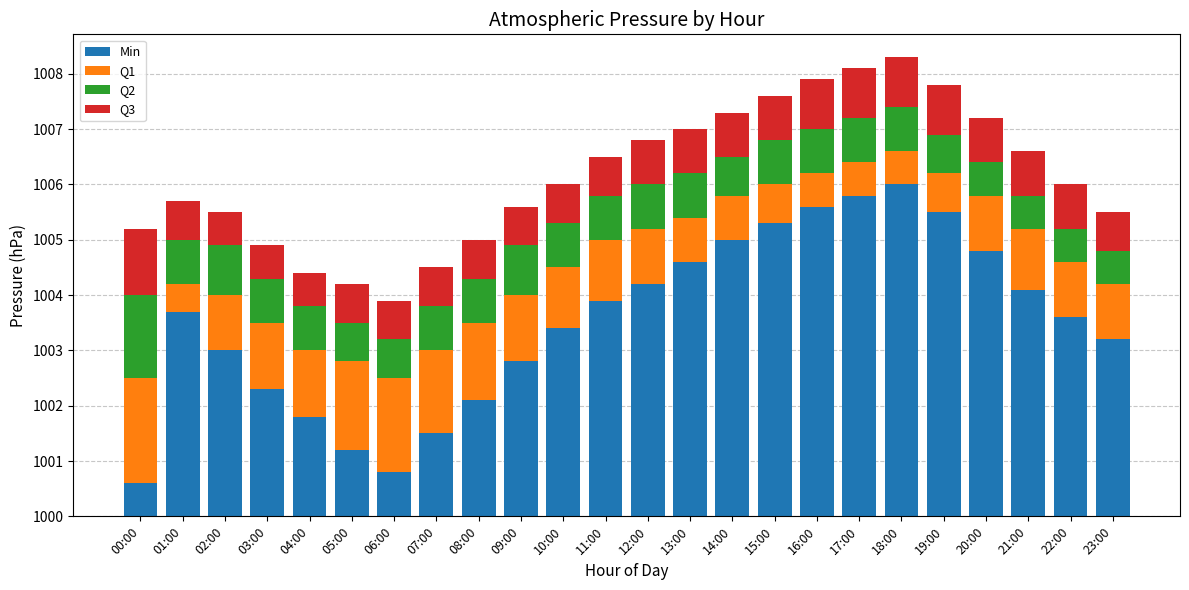

True or false: Min has a value of 5.3 at 15:00.

True